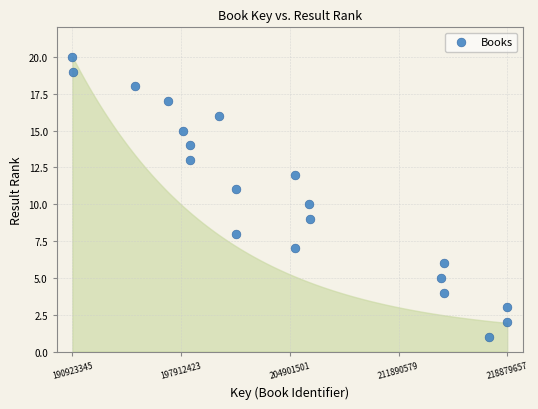

What is the range of Y values (max minus min)?

19